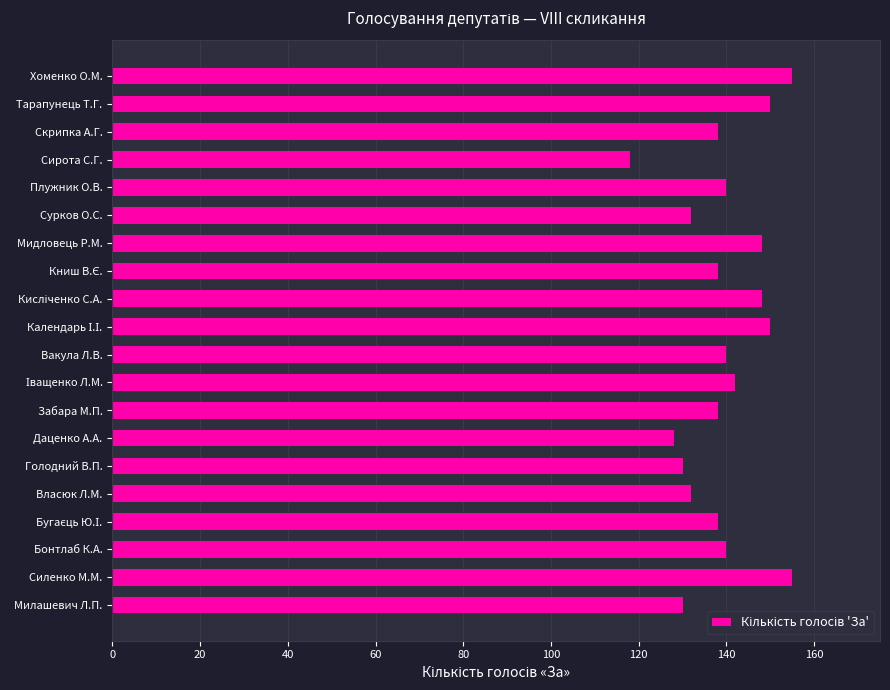

What is the minimum value shown in the chart?

118